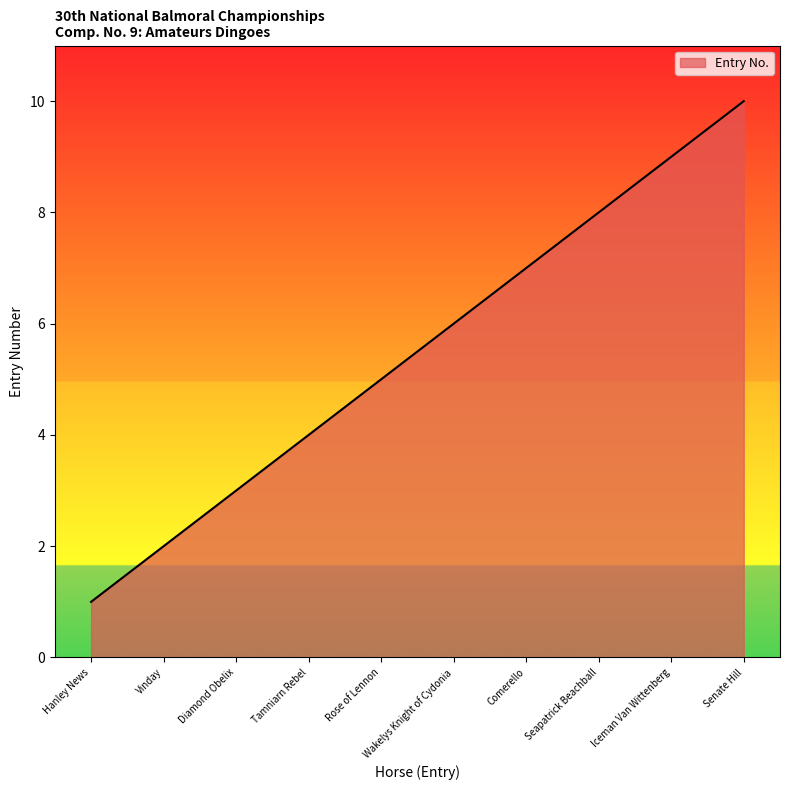

What is the difference between the values at Wakelys Knight of Cydonia and Senate Hill?

4